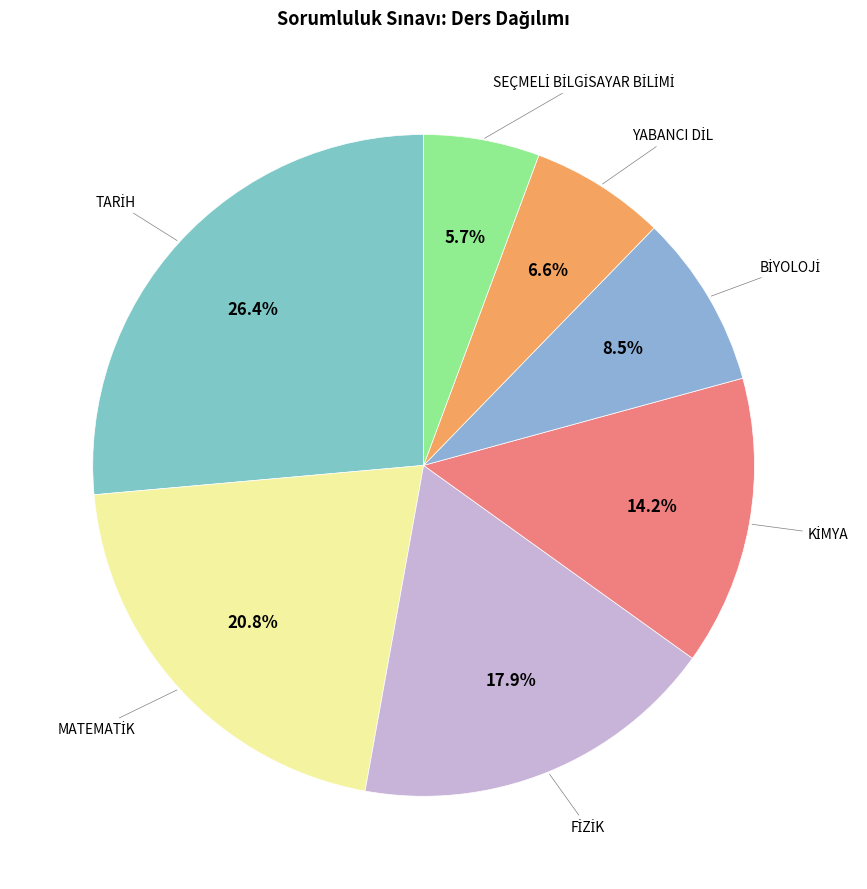

To the nearest percent, what is the difference between the largest and smallest slice percentages?

21%